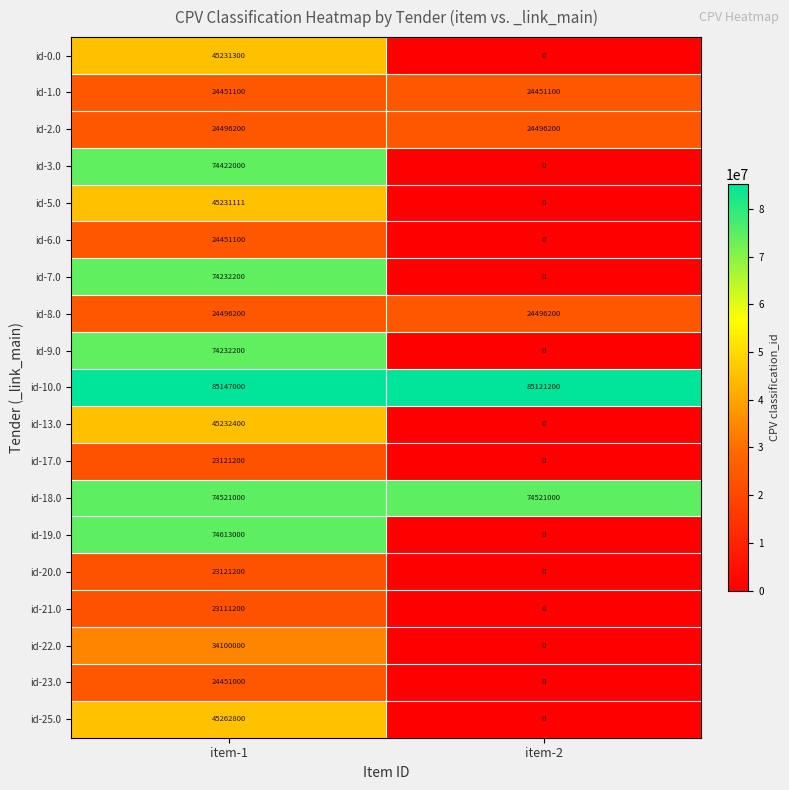

Rank the categories by id-20.0 value from lowest to highest.

item-2, item-1